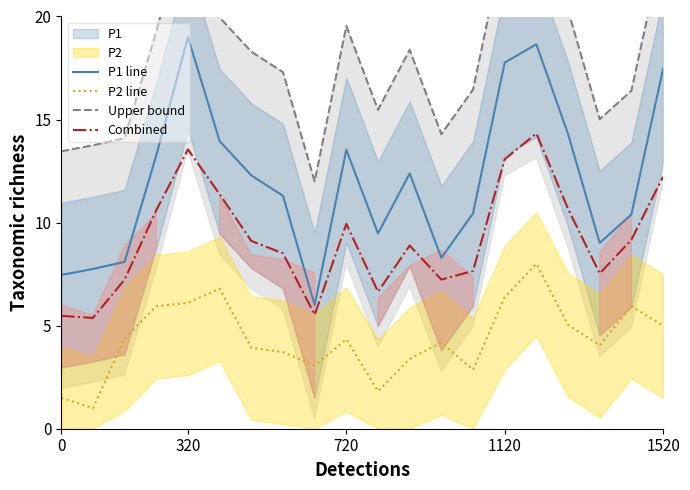

The P2 line series shows 6.4 at 1120. True or false?

True